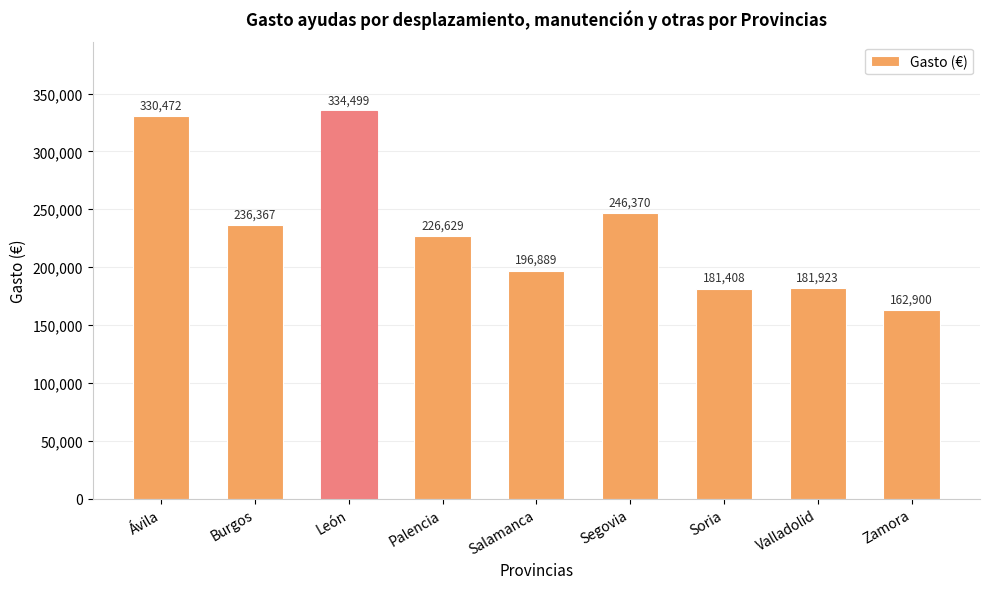

What is the average value?

233050.7